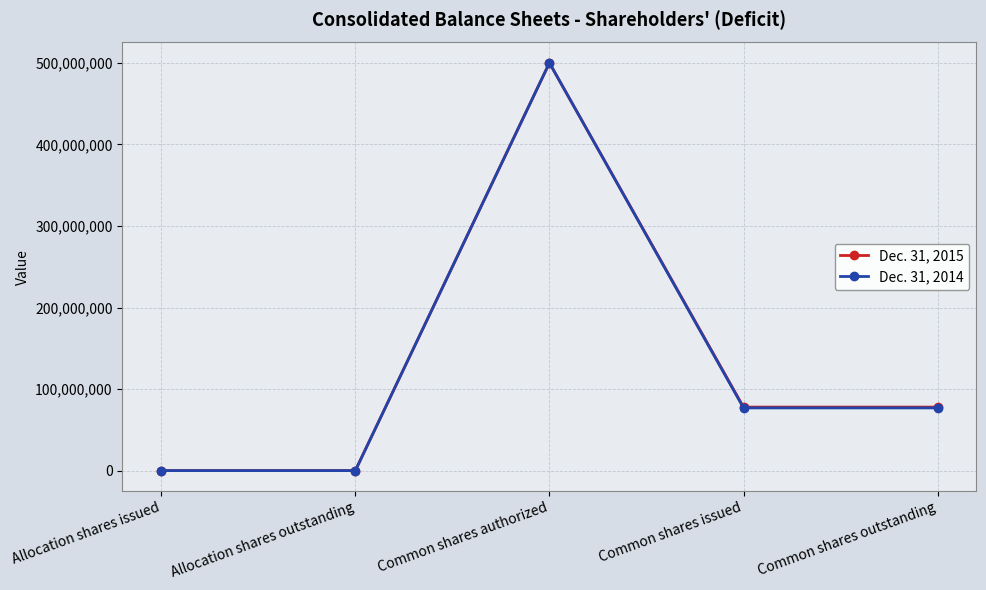

Count the number of data series in this chart.

2